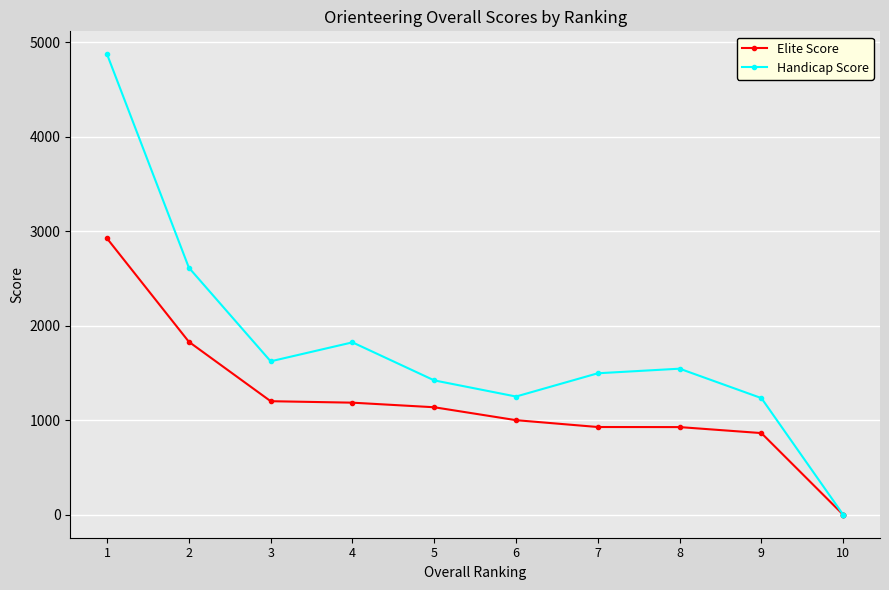

The Elite Score series shows 1000.0 at 6. True or false?

True